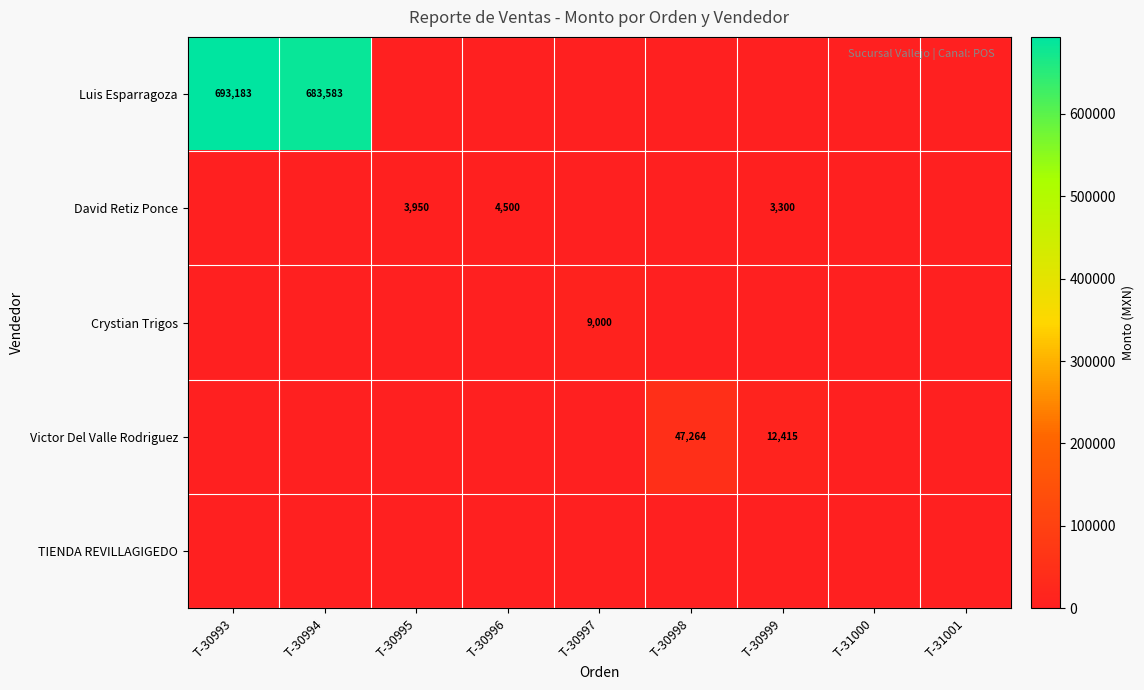

True or false: Crystian Trigos has a value of 9000 at T-30997.

True